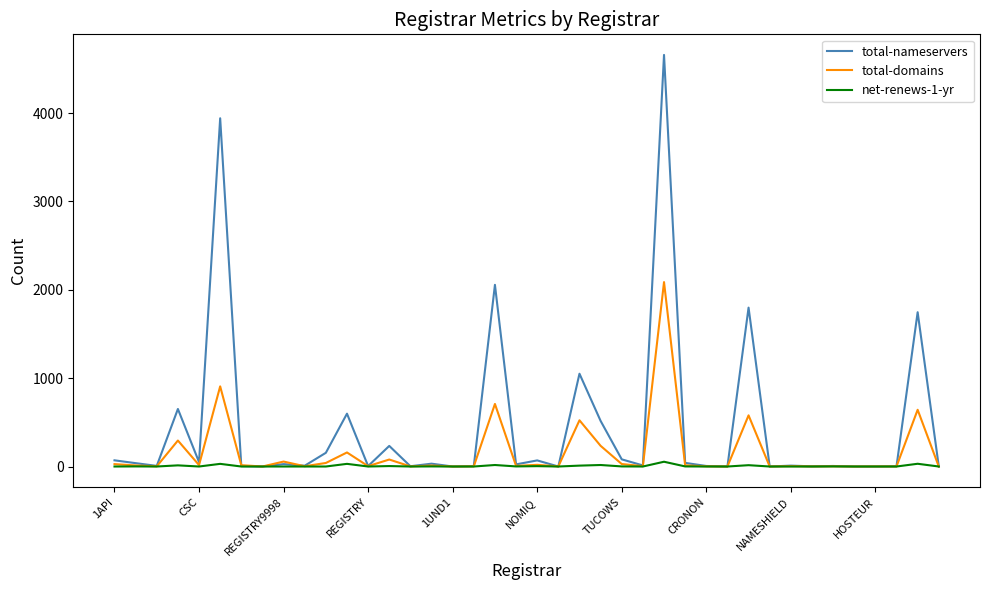

Which series has the widest spread of values?

total-nameservers